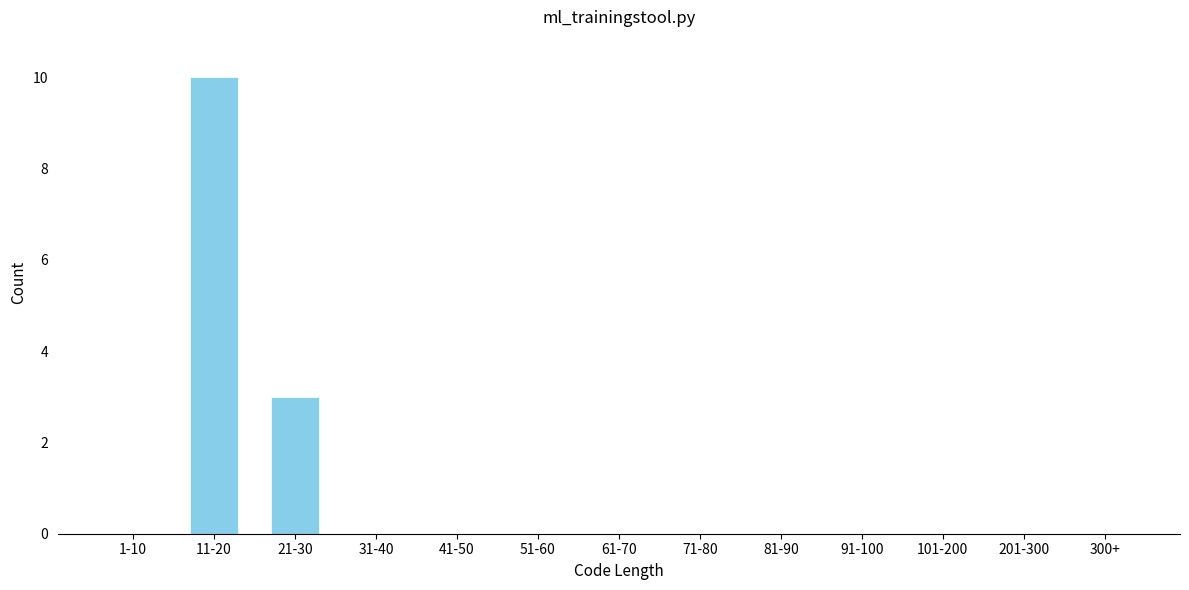

Reading left to right, extract all data points from this chart.

1-10=0	11-20=10	21-30=3	31-40=0	41-50=0	51-60=0	61-70=0	71-80=0	81-90=0	91-100=0	101-200=0	201-300=0	300+=0